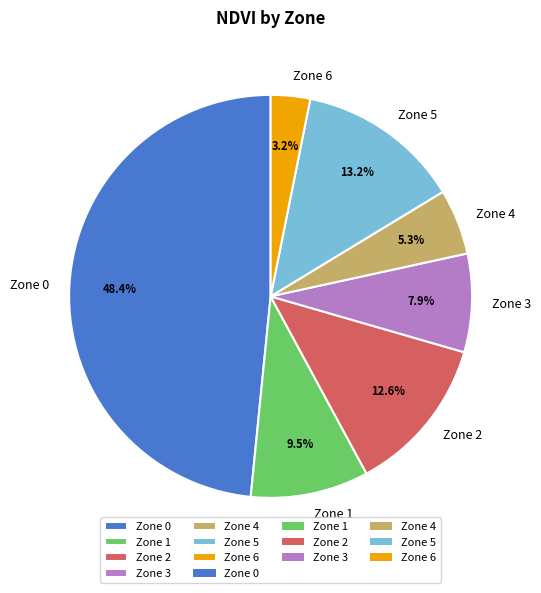

What is the total percentage of Zone 2 and Zone 4?

17.9%